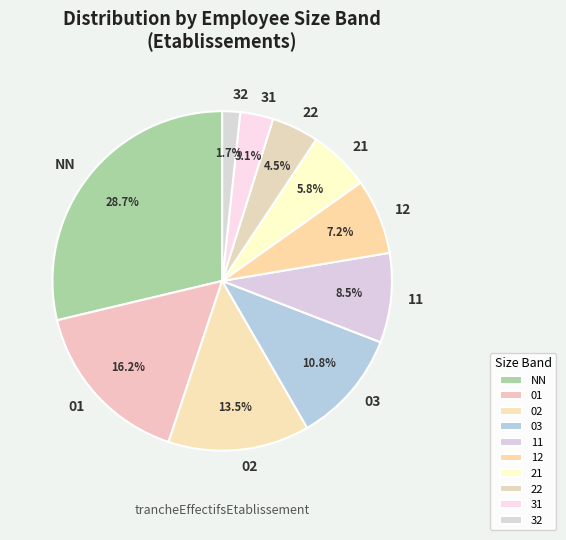

What is the smallest slice in the pie chart?

32